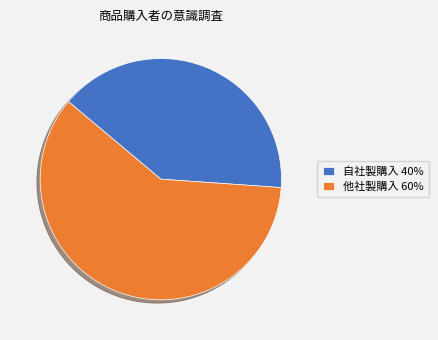

Approximately how many times larger is the value at 自社製購入 compared to 他社製購入?

0.7